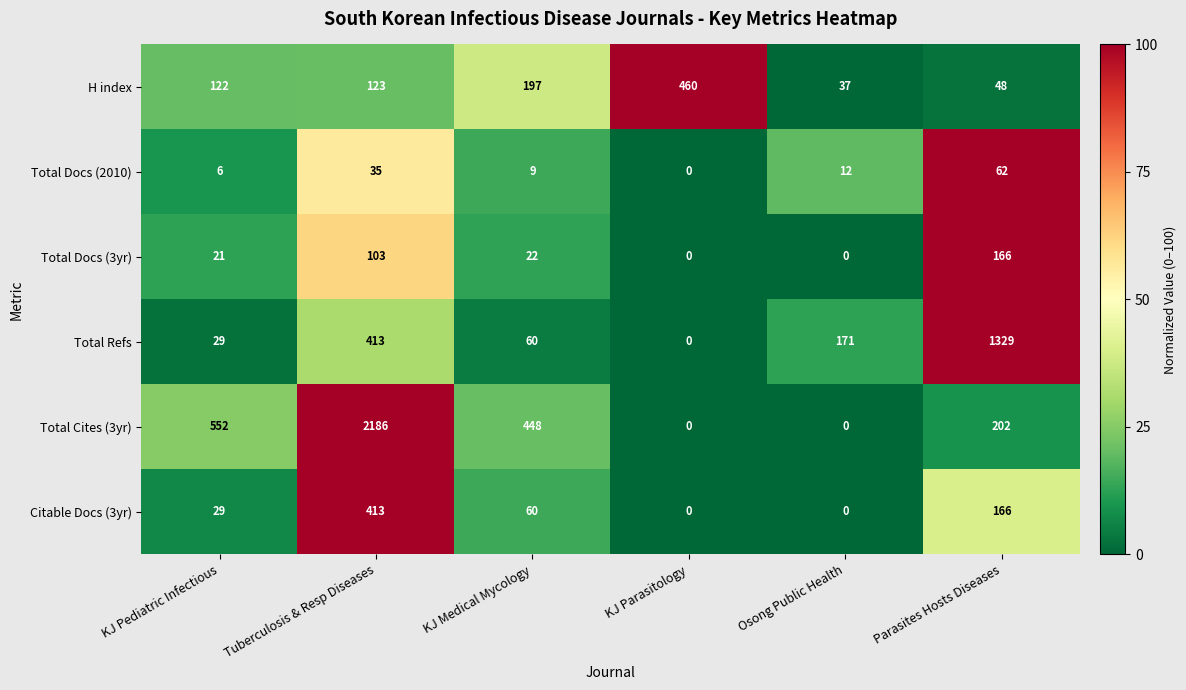

What is the difference between the maximum and minimum values in the Total Docs (3yr) series?

166